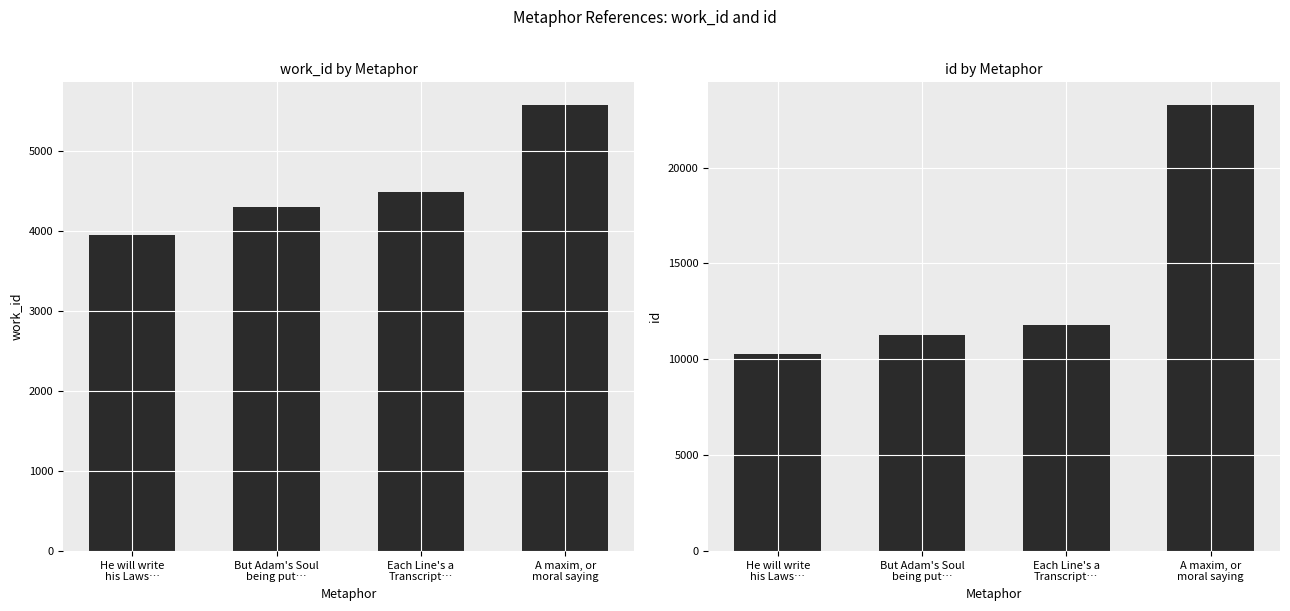

Reading left to right, extract all data points from this chart.

work_id: 3948	4308	4489	5583
id: 10268	11241	11792	23277